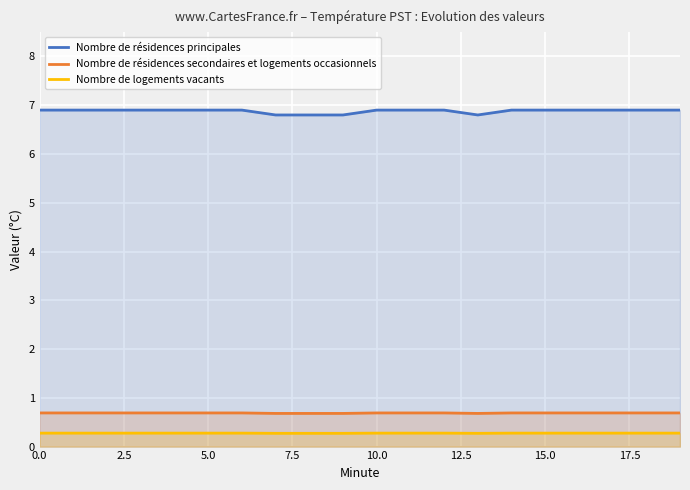

True or false: Nombre de résidences secondaires et logements occasionnels and Nombre de résidences principales intersect in this chart.

False